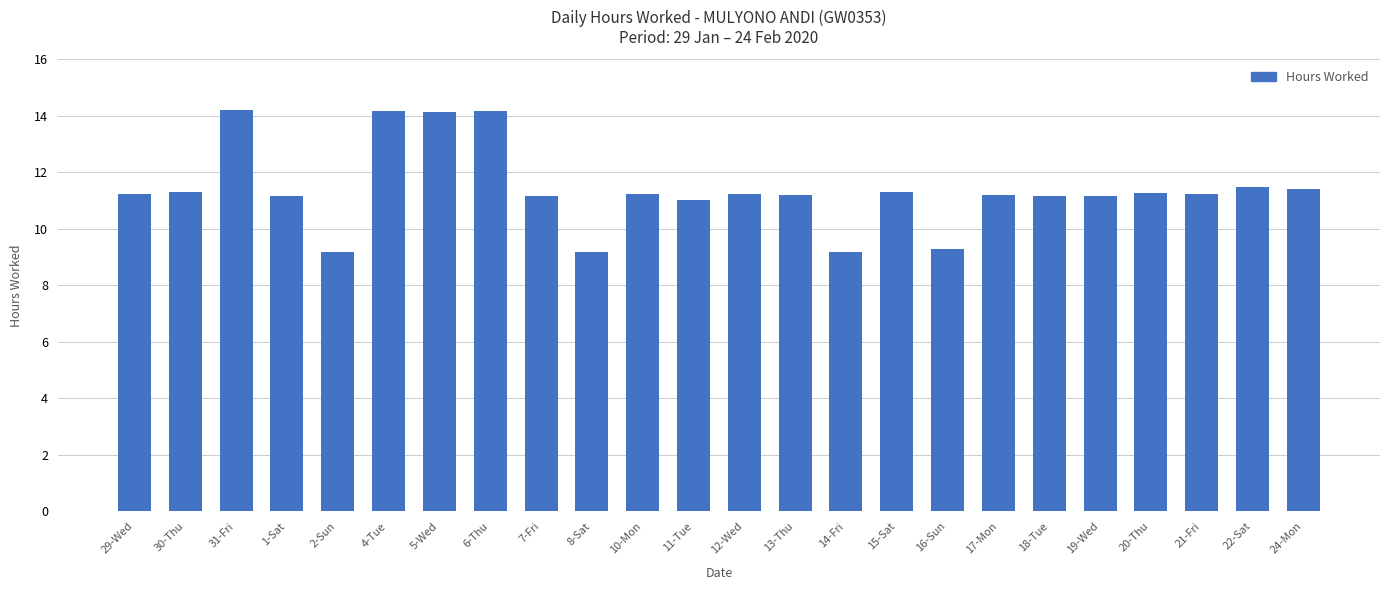

What is the label of the 9th bar from the left?

7-Fri